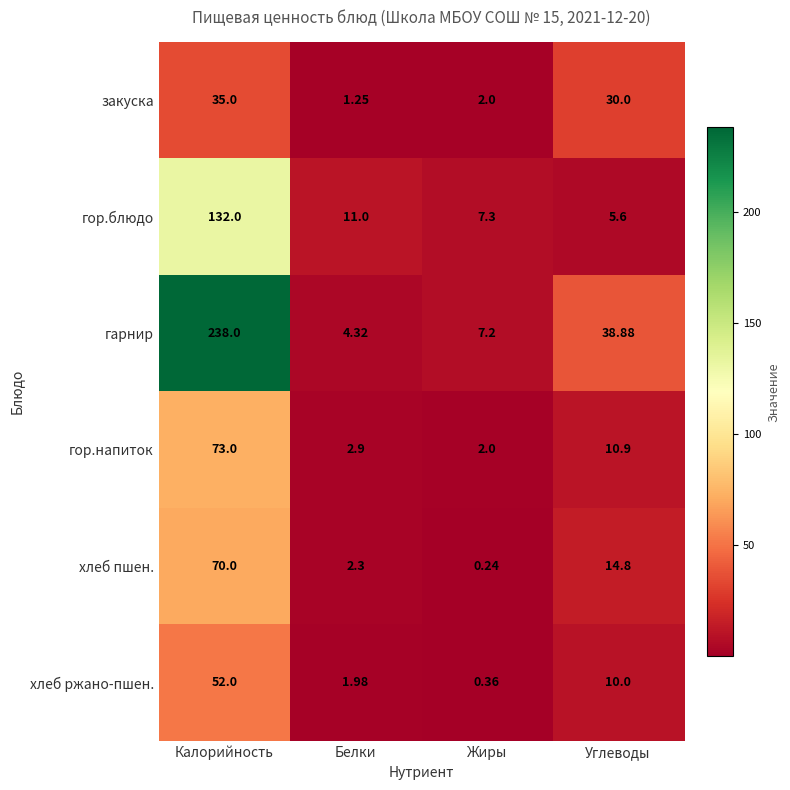

Which label corresponds to the largest value in the chart?

Калорийность